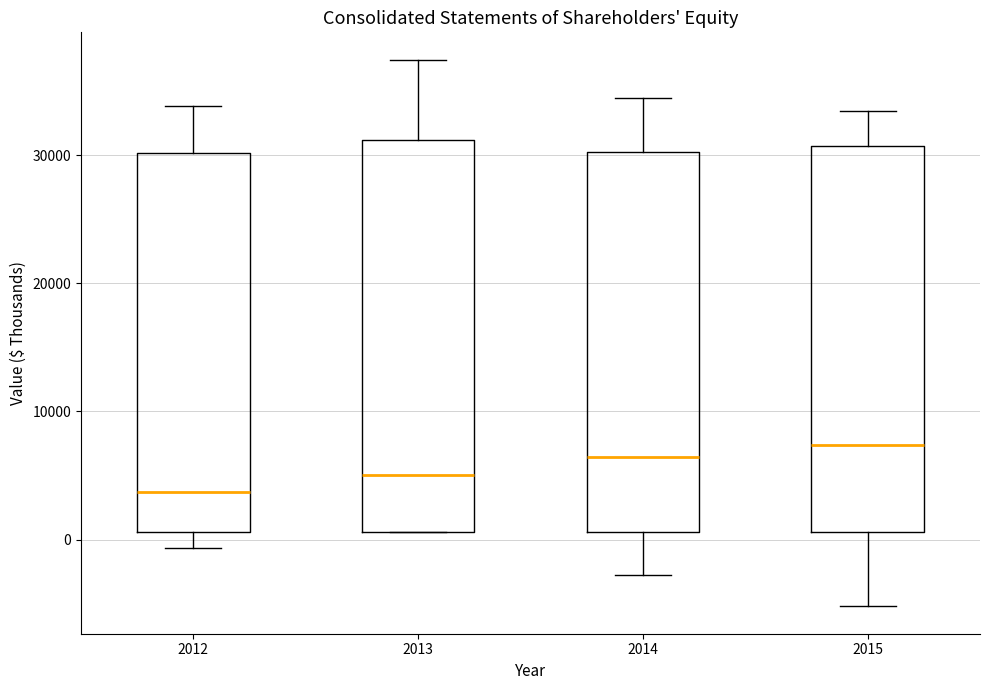

Reading left to right, transcribe this box plot: for each box, give where its median line is, the range the box spans, and where its two whiskers end, as read against the y-axis. The values are not printed on the chart, so give them approximately, as read against the axis.

2012: median 4000, box 1000 to 30000, whiskers -1000 to 34000
2013: median 5000, box 1000 to 31000, whiskers 1000 to 37000
2014: median 6000, box 1000 to 30000, whiskers -3000 to 34000
2015: median 7000, box 1000 to 31000, whiskers -5000 to 33000